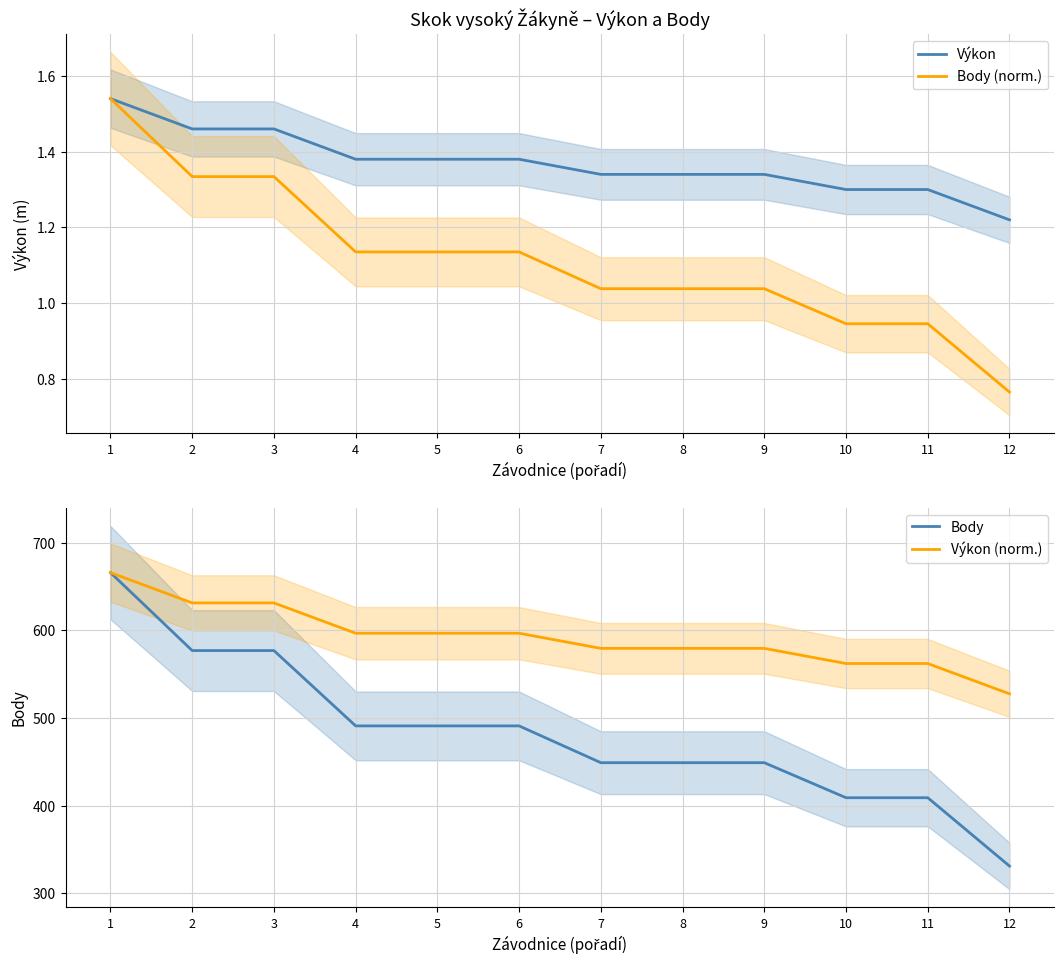

What is the difference between the Body (norm.) values at 5 and 11?

0.2